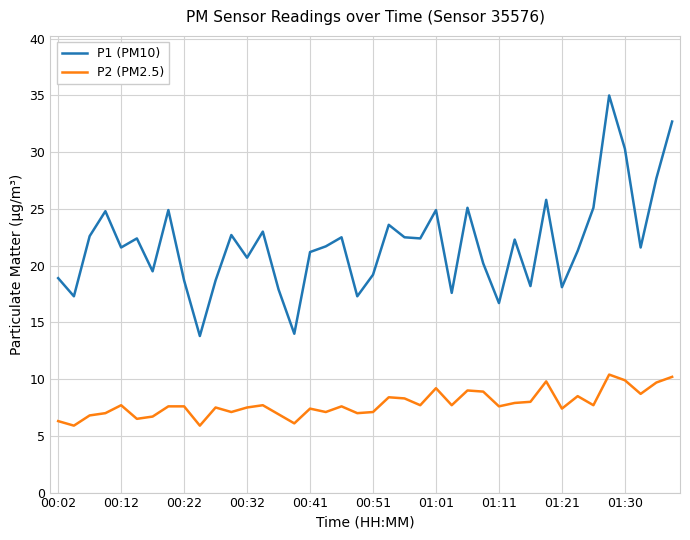

What is the sum of all P1 (PM10) values?

874.5